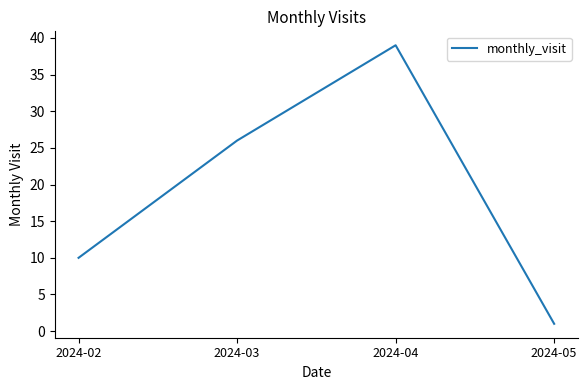

Reading left to right, what are all the values shown in this chart?

10	26	39	1